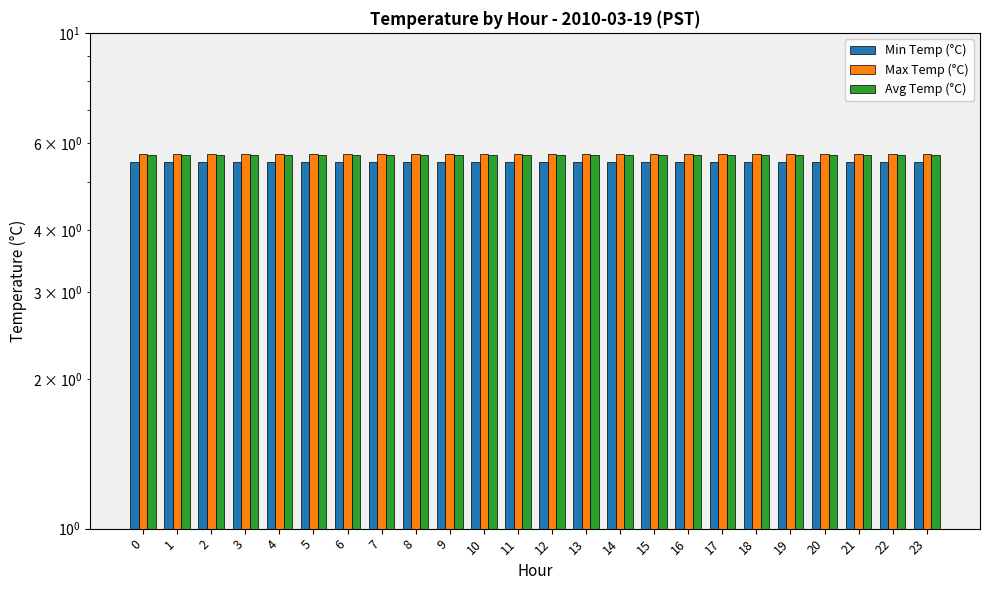

Does the chart contain stacked bars?

No